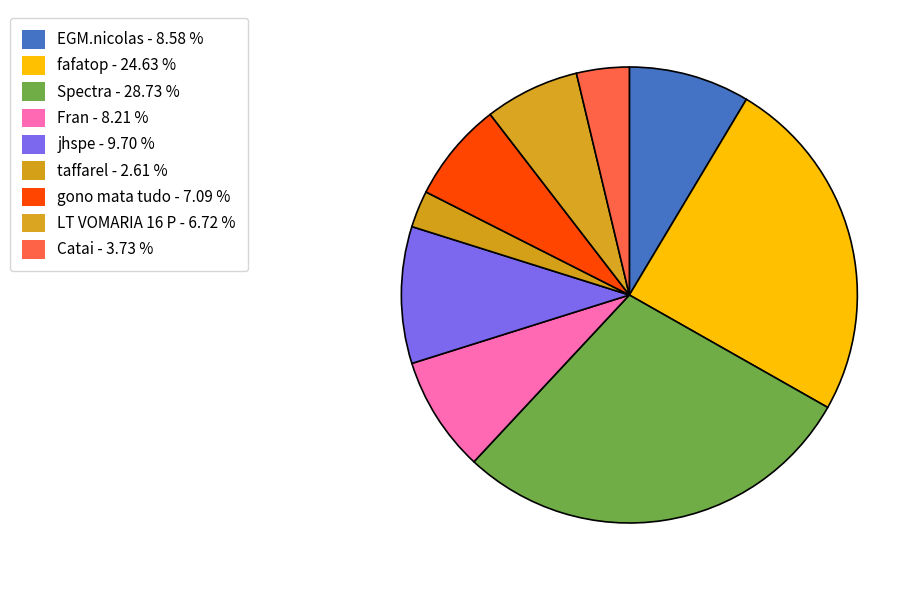

Which category has the biggest portion of the pie?

Spectra